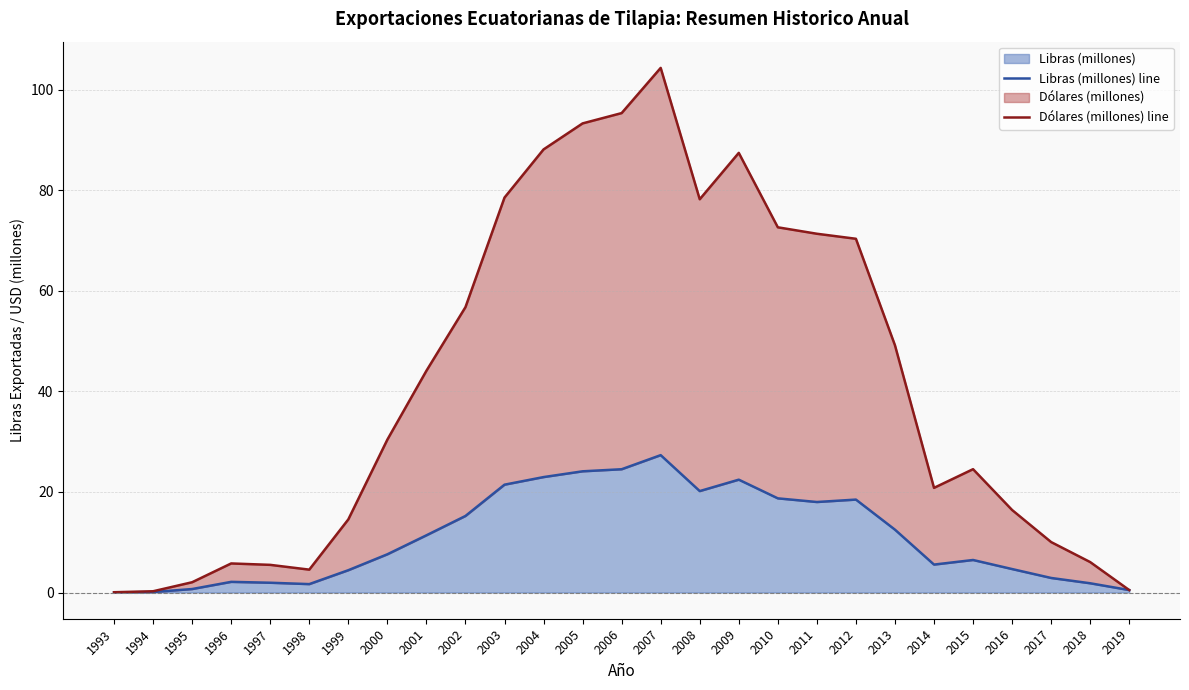

What is the approximate value of Libras (millones) line at 2006?

24.5